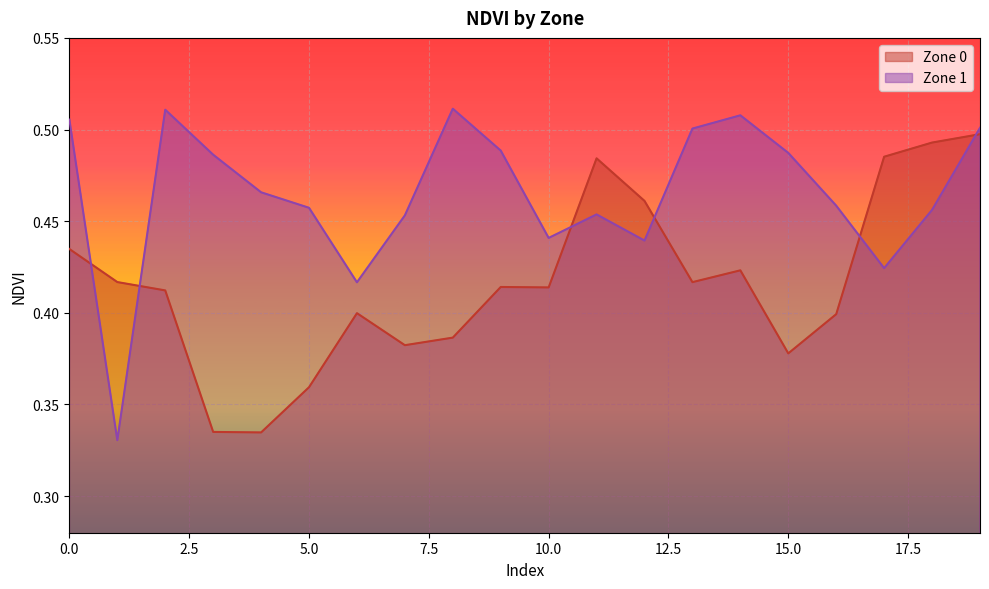

Which series has the largest total across all categories?

Zone 1